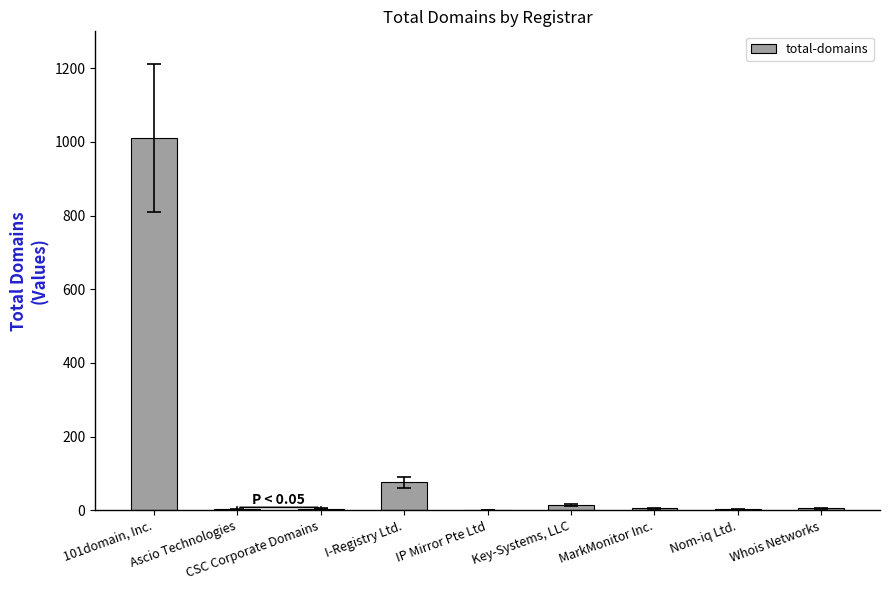

What is the greatest value displayed?

1011